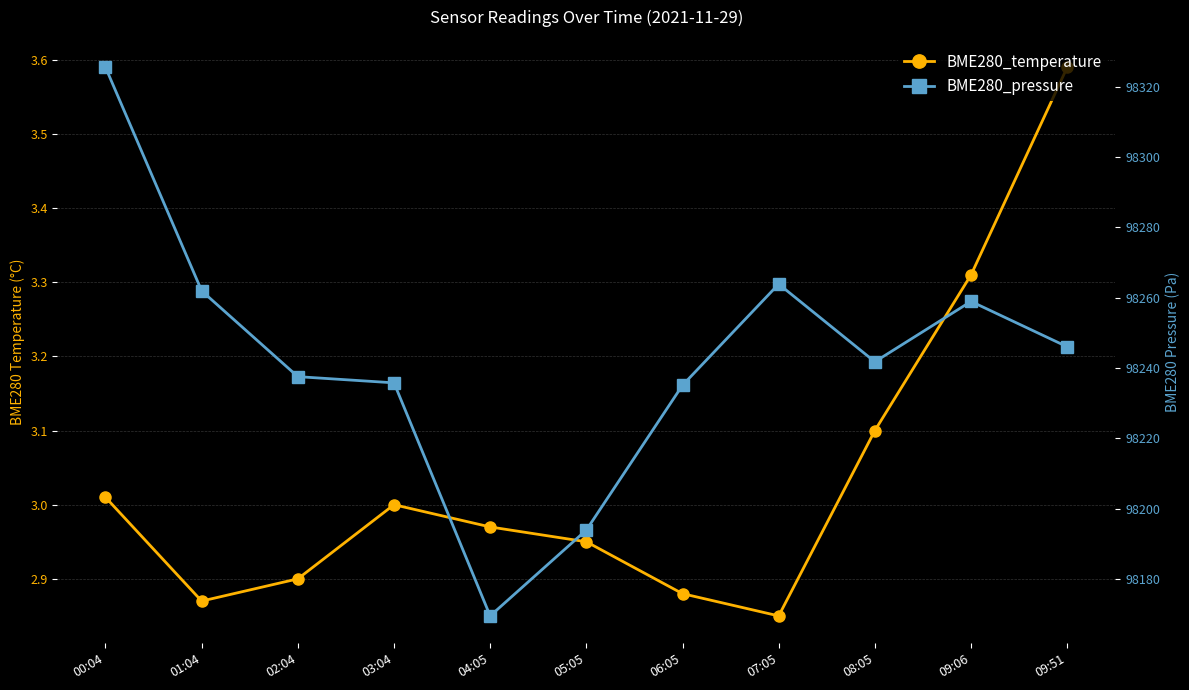

Where is the first local minimum for BME280_temperature?

01:04